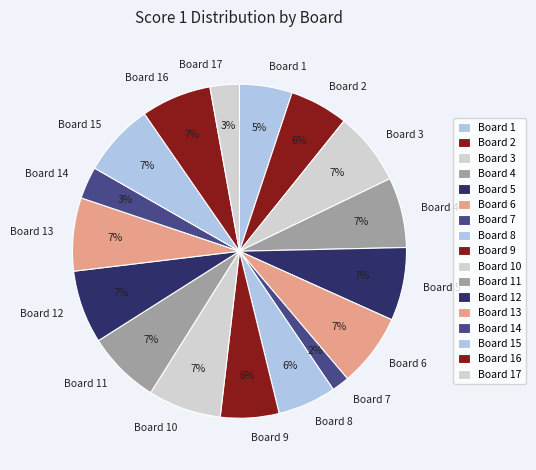

To the nearest percent, what percentage of the pie is Board 2?

6%